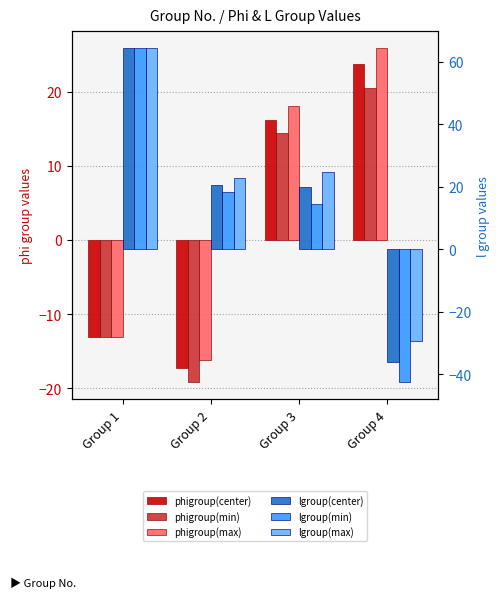

At which label does phigroup(max) reach its minimum?

Group 2